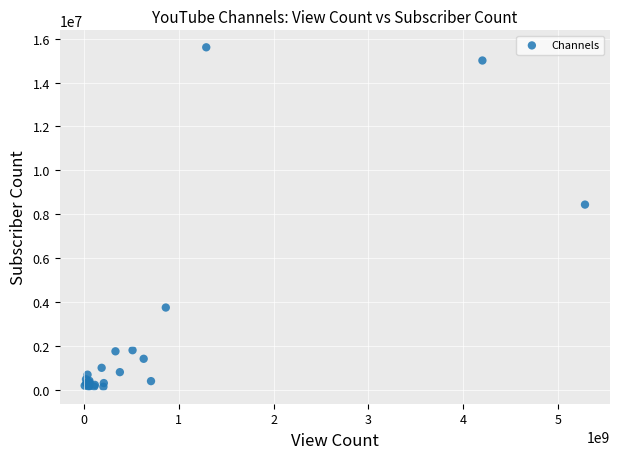

What Y value in the scatter plot is closest to 7884500?

8450000